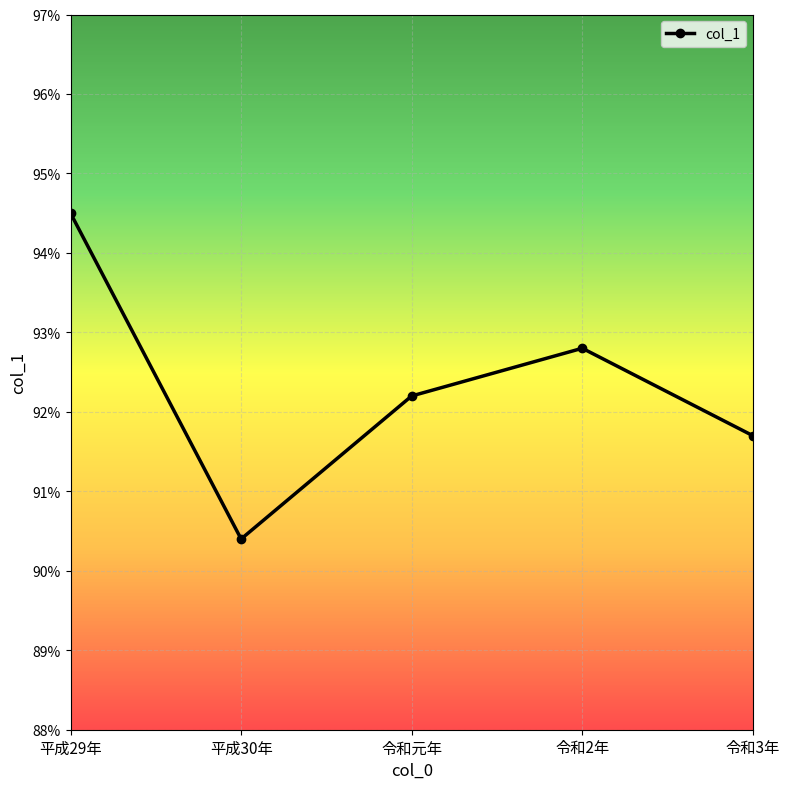

True or false: the data shows 141.0 at 令和3年.

False